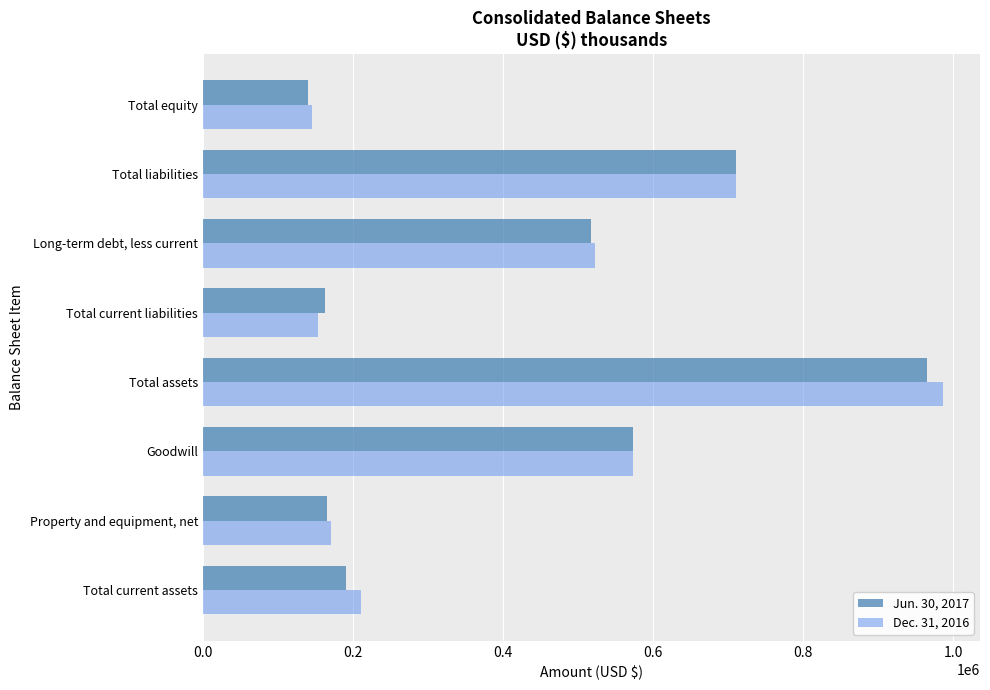

What is the total value across all series at Goodwill?

1146294